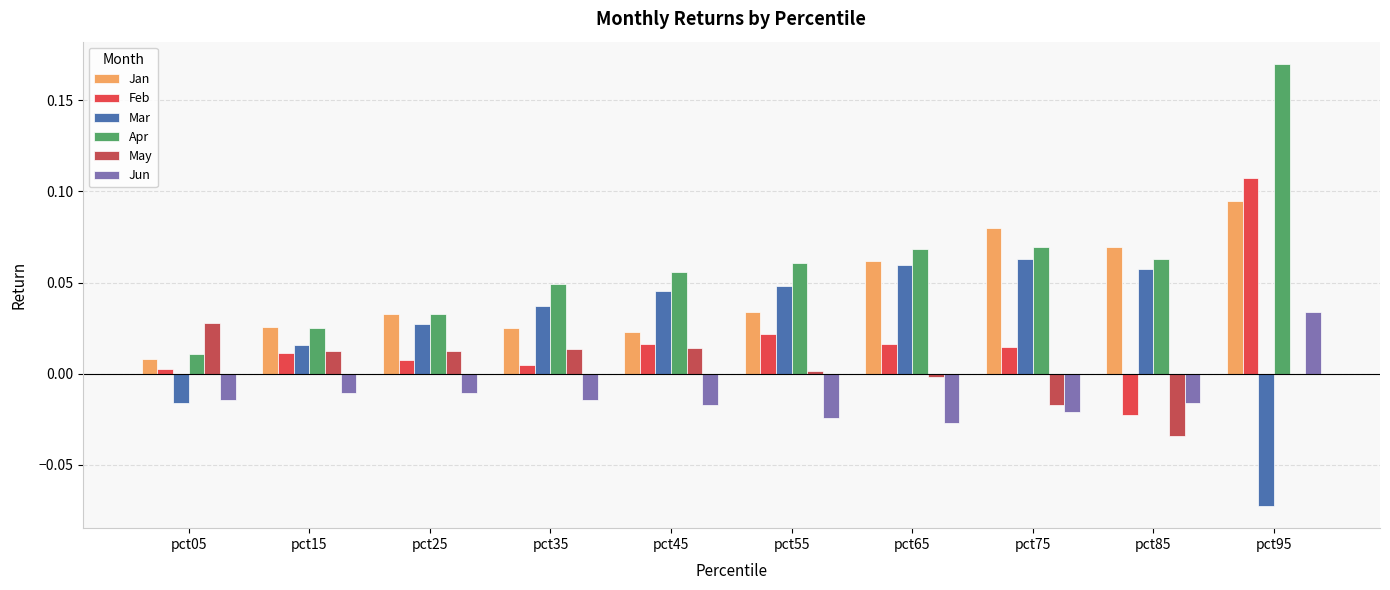

Is the value of Feb at pct95 greater than the value of May at pct85?

Yes